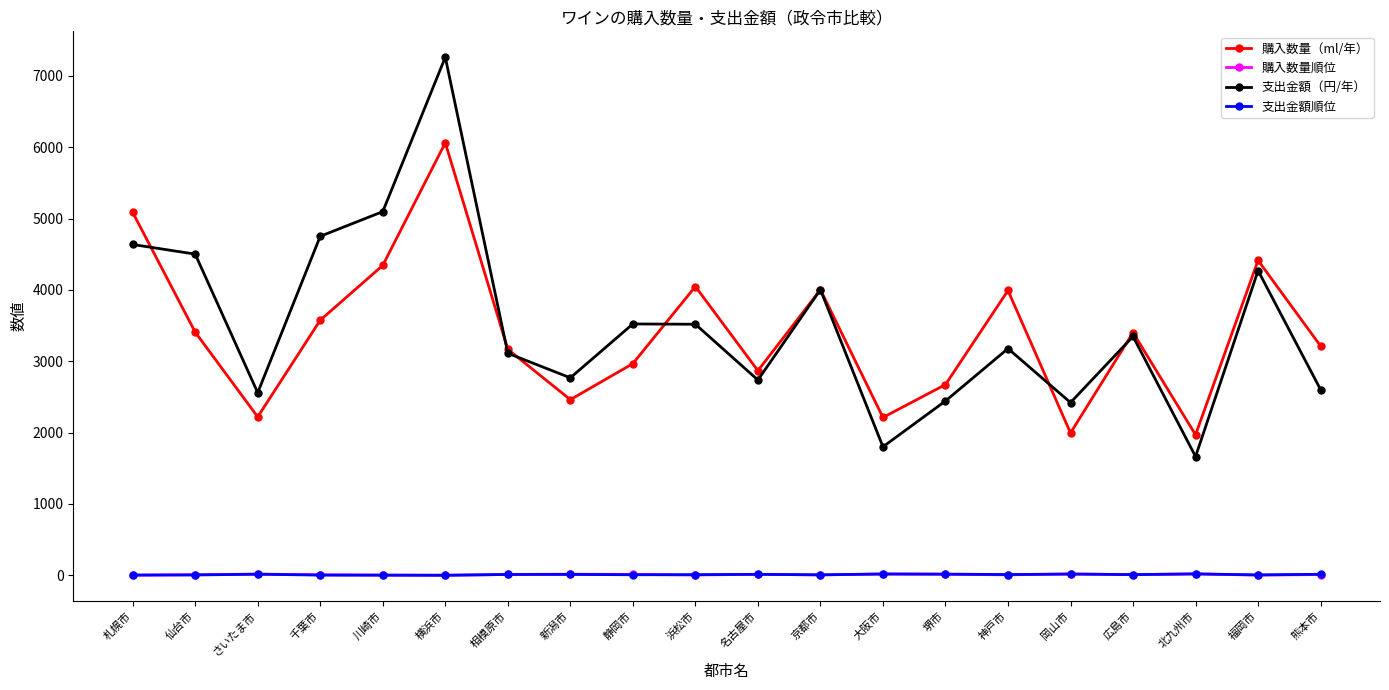

At which category does 購入数量（ml/年） reach its first local peak?

横浜市